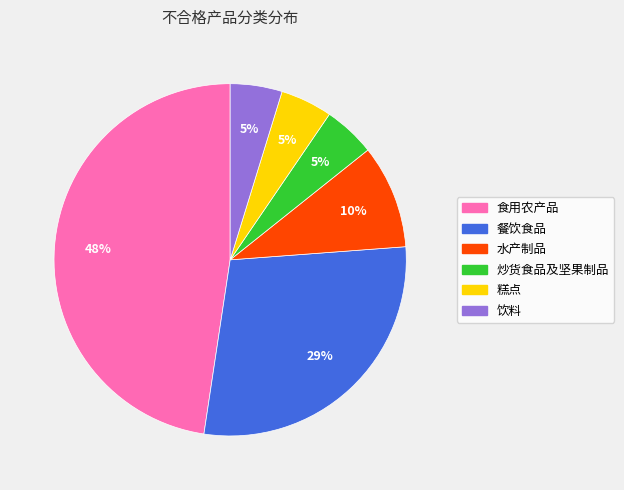

To the nearest percent, what percentage of the pie is 饮料?

5%